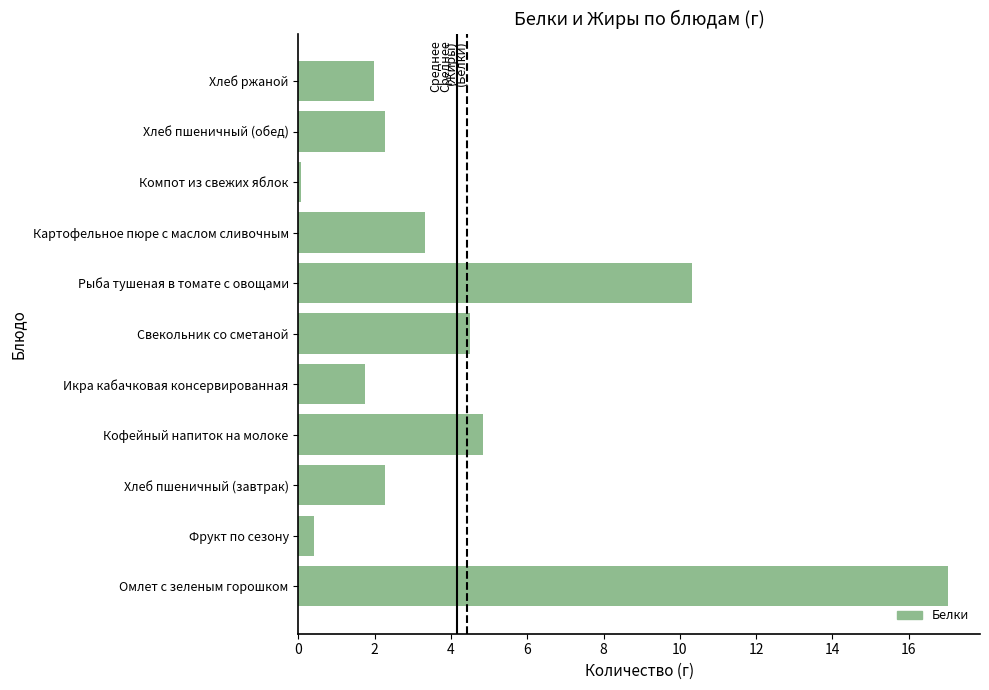

Does the chart contain stacked bars?

No